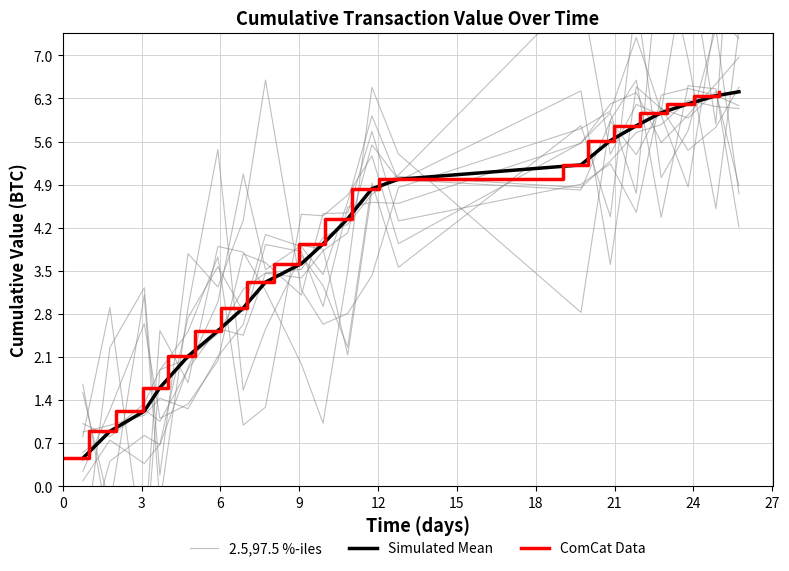

How many lines are shown in the chart?

3